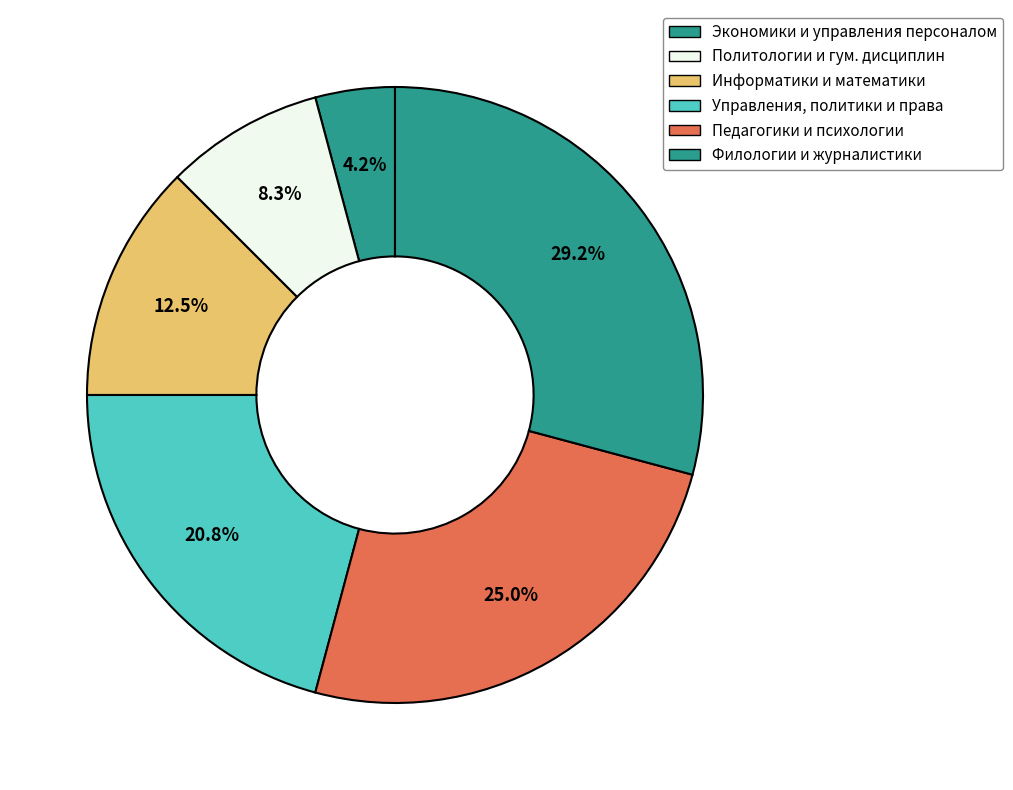

Count the number of slices in the pie.

6